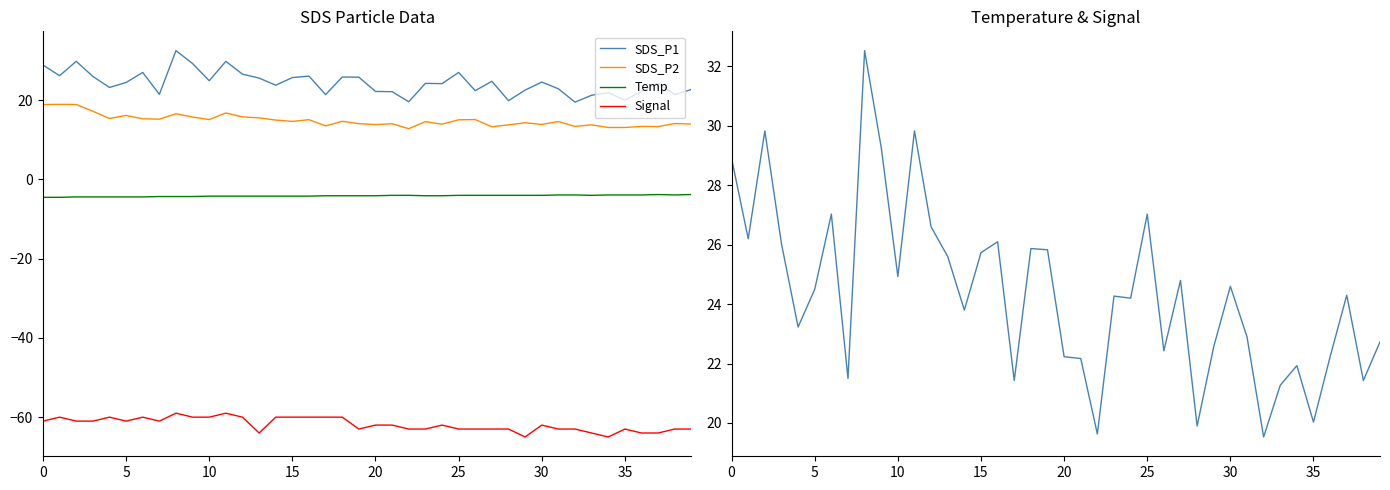

Reading right to left, list all the values displayed in this chart.

SDS_P1: 22.7	21.4	24.3	22.2	20.0	21.9	21.3	19.5	22.9	24.6	22.6	19.9	24.8	22.4	27.0	24.2	24.3	19.6	22.2	22.2	25.8	25.9	21.4	26.1	25.7	23.8	25.6	26.6	29.8	24.9	29.3	32.5	21.5	27.0	24.5	23.2	26.0	29.8	26.2	28.9
SDS_P2: 14.0	14.1	13.4	13.4	13.1	13.1	13.8	13.4	14.6	13.9	14.3	13.8	13.3	15.1	15.1	14.0	14.6	12.8	14.1	13.9	14.1	14.7	13.5	15.1	14.7	15.0	15.6	15.8	16.8	15.1	15.8	16.6	15.2	15.3	16.2	15.4	17.2	18.9	19.0	18.9
Temp: -3.8	-3.9	-3.8	-3.9	-3.9	-3.9	-4.0	-3.9	-3.9	-4.0	-4.0	-4.0	-4.0	-4.0	-4.0	-4.1	-4.1	-4.0	-4.0	-4.1	-4.1	-4.1	-4.1	-4.2	-4.2	-4.2	-4.2	-4.2	-4.2	-4.2	-4.3	-4.3	-4.3	-4.4	-4.4	-4.4	-4.4	-4.4	-4.5	-4.5
Signal: -63.0	-63.0	-64.0	-64.0	-63.0	-65.0	-64.0	-63.0	-63.0	-62.0	-65.0	-63.0	-63.0	-63.0	-63.0	-62.0	-63.0	-63.0	-62.0	-62.0	-63.0	-60.0	-60.0	-60.0	-60.0	-60.0	-64.0	-60.0	-59.0	-60.0	-60.0	-59.0	-61.0	-60.0	-61.0	-60.0	-61.0	-61.0	-60.0	-61.0